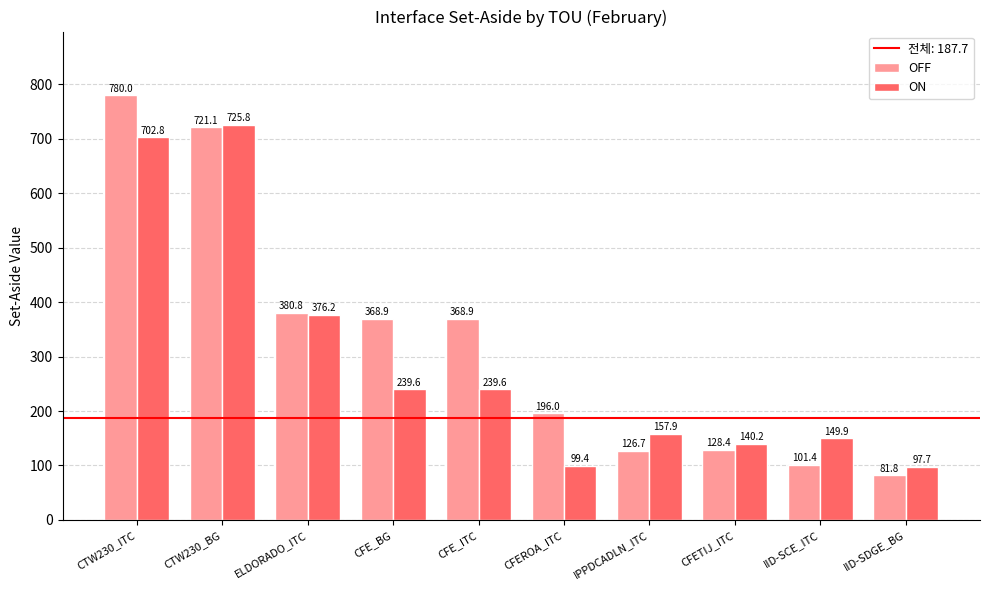

Is the value of ON at CFETIJ_ITC greater than the value of OFF at CFE_BG?

No